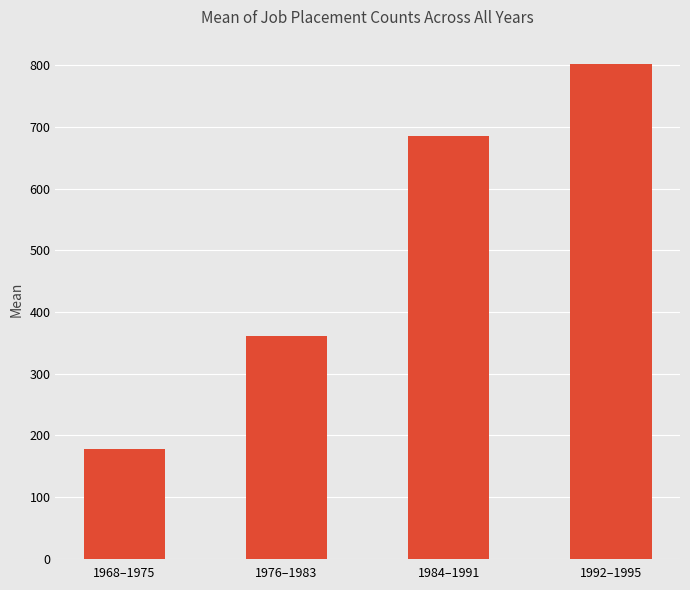

The chart shows a value of 801.5 at 1992–1995. True or false?

True